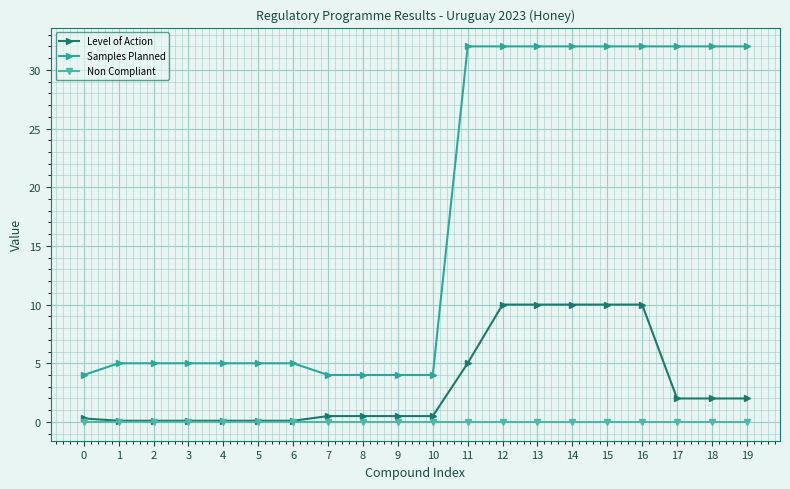

True or false: Samples Planned and Level of Action intersect in this chart.

False